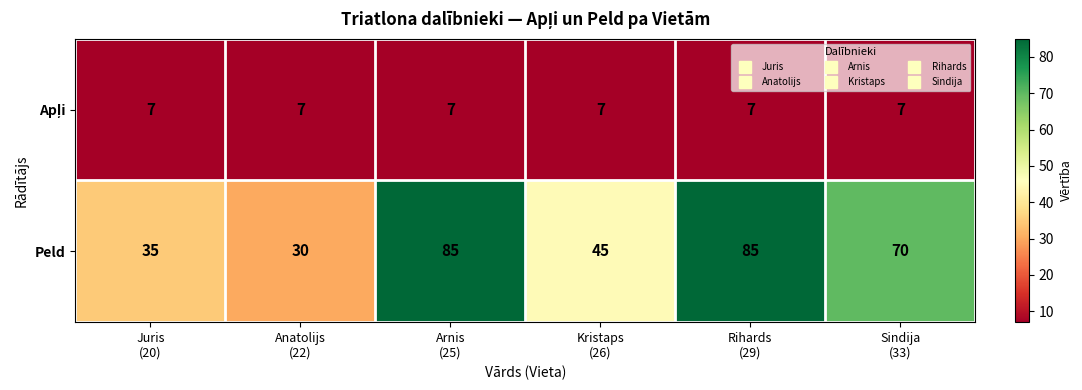

At how many categories does at least one series exceed 53?

3